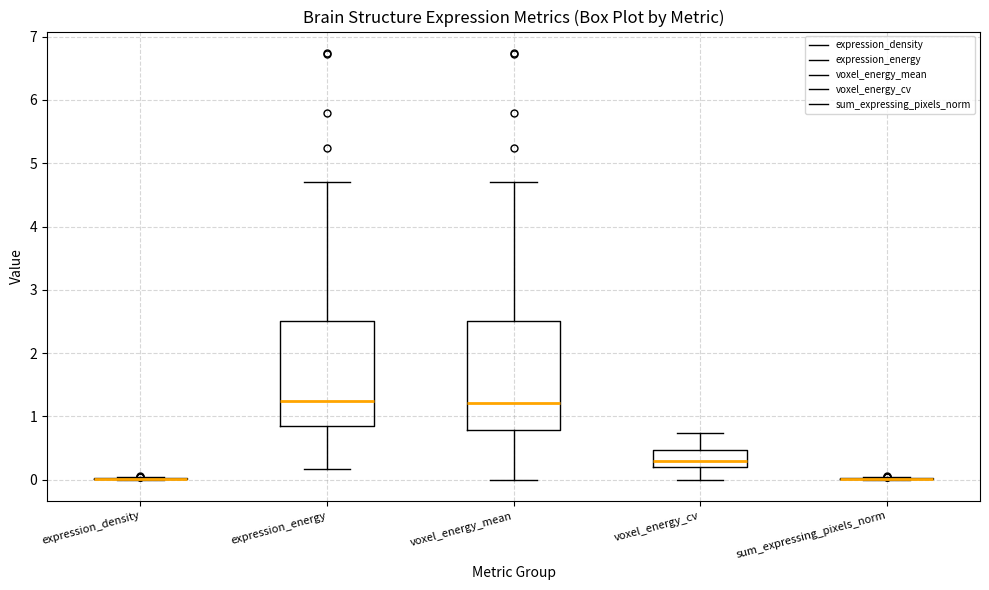

Reading left to right, transcribe this box plot: for each box, give where its median line is, the range the box spans, and where its two whiskers end, as read against the y-axis. The values are not printed on the chart, so give them approximately, as read against the axis.

expression_density: box collapsed to a line at 0.0, whiskers 0.0 to 0.0
expression_energy: median 1.2, box 0.9 to 2.5, whiskers 0.2 to 4.7
voxel_energy_mean: median 1.2, box 0.8 to 2.5, whiskers 0.0 to 4.7
voxel_energy_cv: median 0.3, box 0.2 to 0.5, whiskers 0.0 to 0.7
sum_expressing_pixels_norm: box collapsed to a line at 0.0, whiskers 0.0 to 0.0